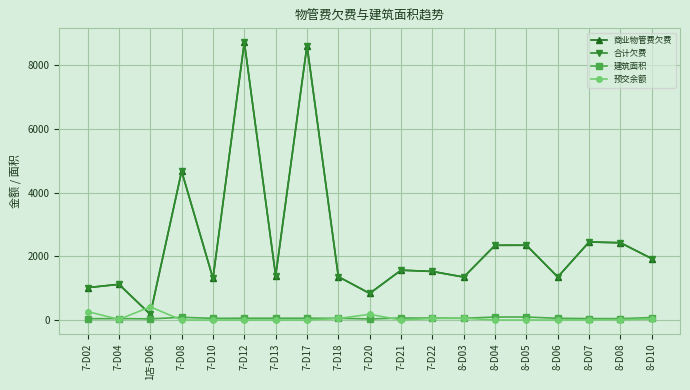

How many times do 建筑面积 and 预交余额 cross each other?

7